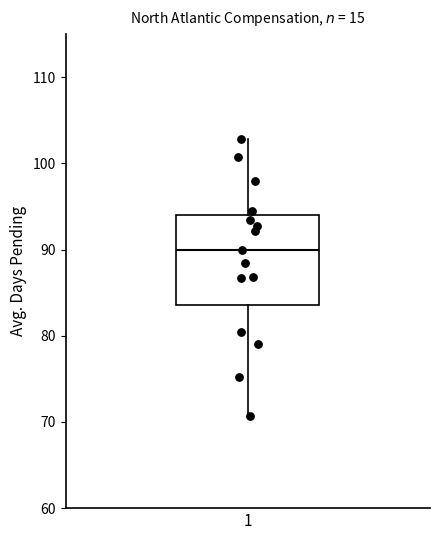

Transcribe this box plot: give where the median line is, the range the box spans, and where the two whiskers end, as read against the y-axis. The values are not printed on the chart, so give them approximately, as read against the axis.

median 90, box 84 to 94, whiskers 71 to 103